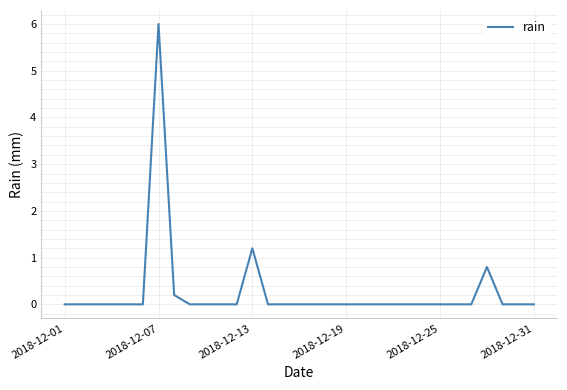

Count the number of data series in this chart.

1